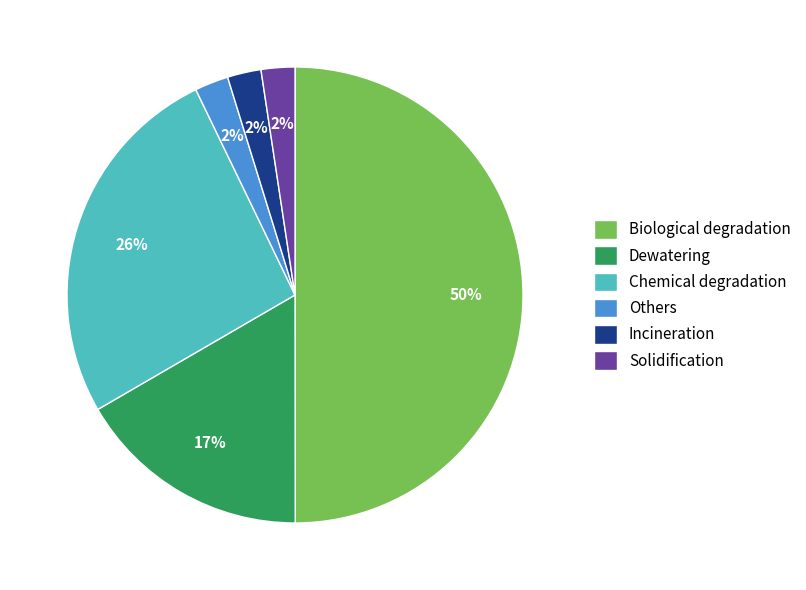

How many slices are in this pie chart?

6